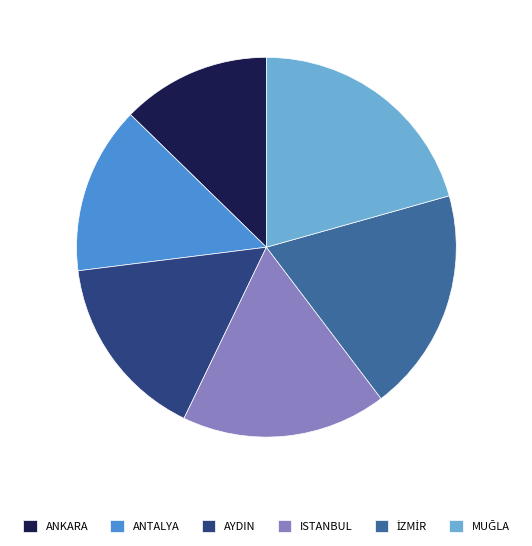

What is the smallest slice in the pie chart?

ANKARA